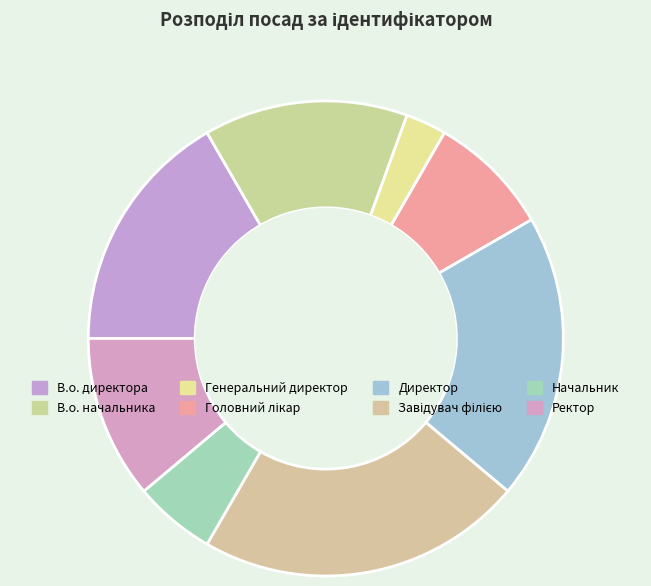

True or false: Завідувач філією accounts for 9% of the total.

False